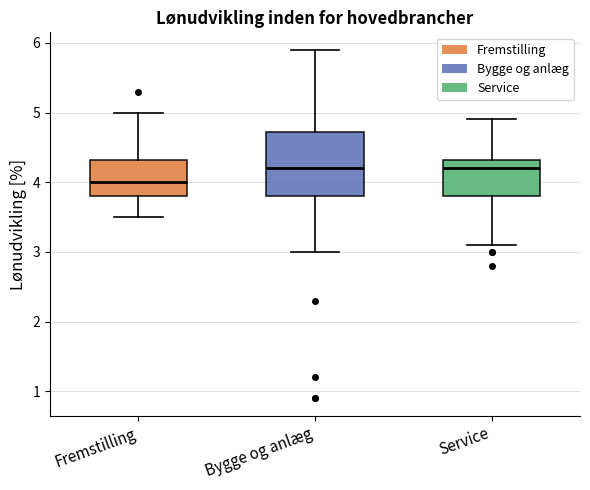

Reading left to right, read every box against the y-axis: the position of its median line, the range the box covers, and the ends of its whiskers. The values are not printed on the chart, so give them approximately, as read against the axis.

Fremstilling: median 4.0, box 3.8 to 4.3, whiskers 3.5 to 5.0
Bygge og anlæg: median 4.2, box 3.8 to 4.7, whiskers 3.0 to 5.9
Service: median 4.2, box 3.8 to 4.3, whiskers 3.1 to 4.9